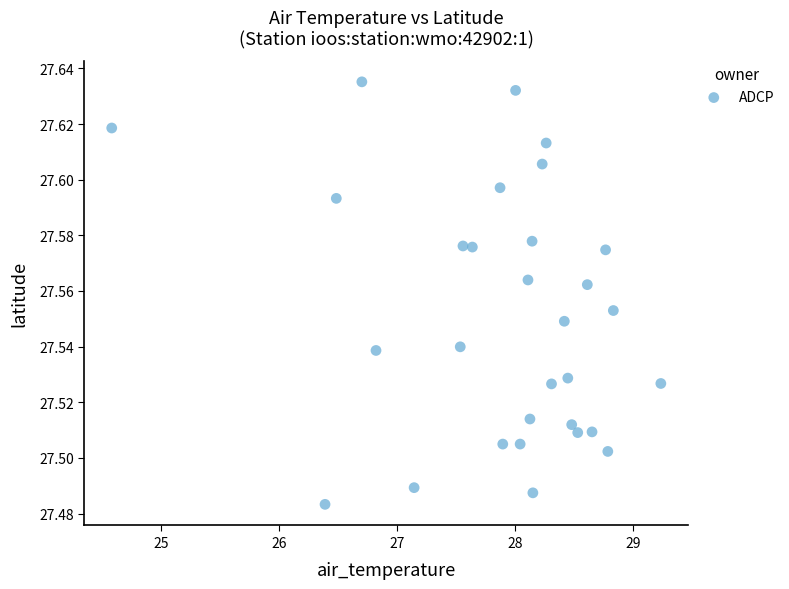

What is the range of X values (max minus min)?

4.7